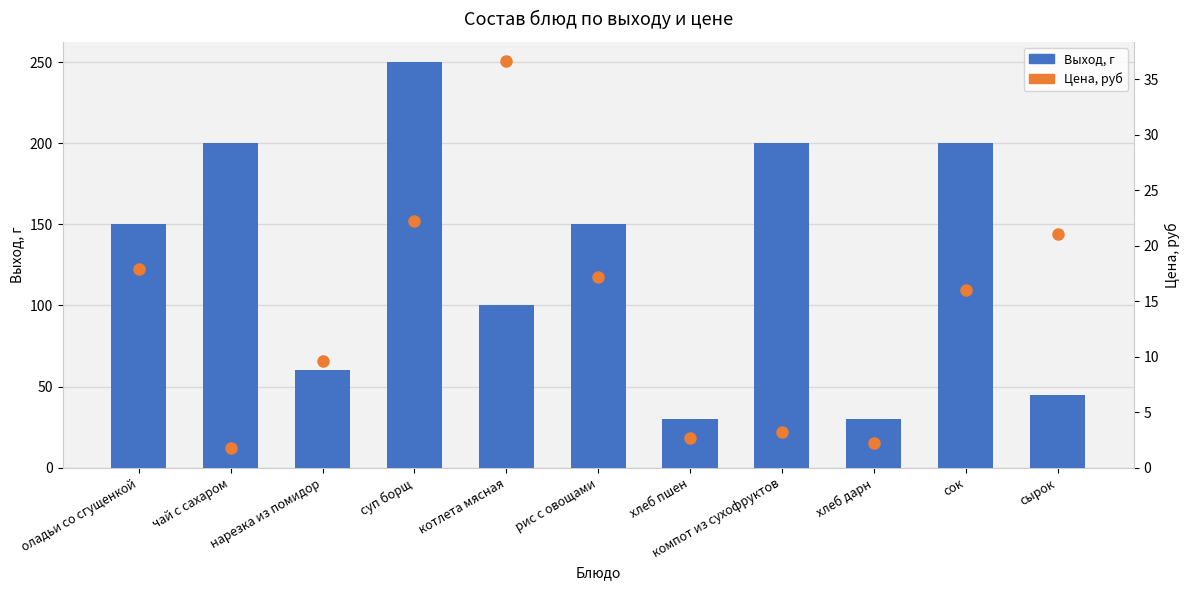

Between сок and сырок, which series saw the biggest shift?

Выход, г